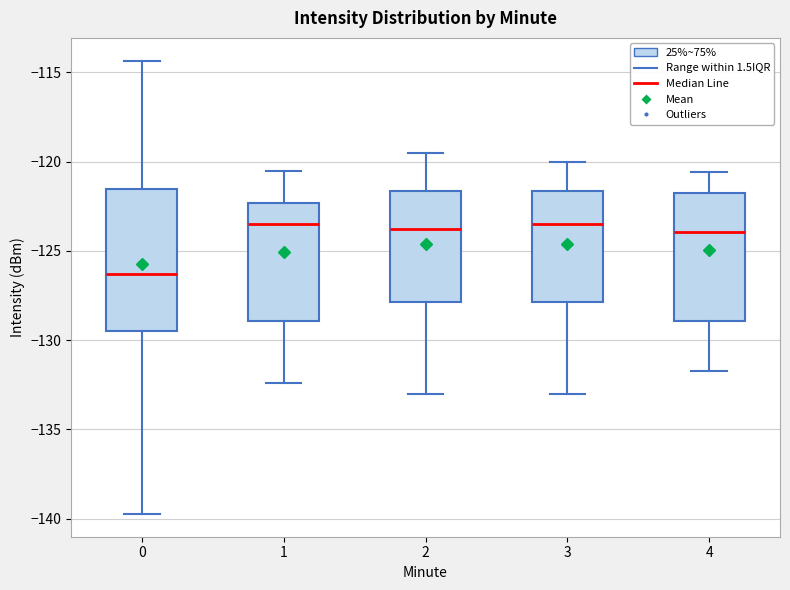

Reading left to right, read every box against the y-axis: the position of its median line, the range the box covers, and the ends of its whiskers. The values are not printed on the chart, so give them approximately, as read against the axis.

0: median -126.5, box -129.5 to -121.5, whiskers -139.5 to -114.5
1: median -123.5, box -129.0 to -122.5, whiskers -132.5 to -120.5
2: median -123.5, box -128.0 to -121.5, whiskers -133.0 to -119.5
3: median -123.5, box -128.0 to -121.5, whiskers -133.0 to -120.0
4: median -124.0, box -129.0 to -121.5, whiskers -131.5 to -120.5